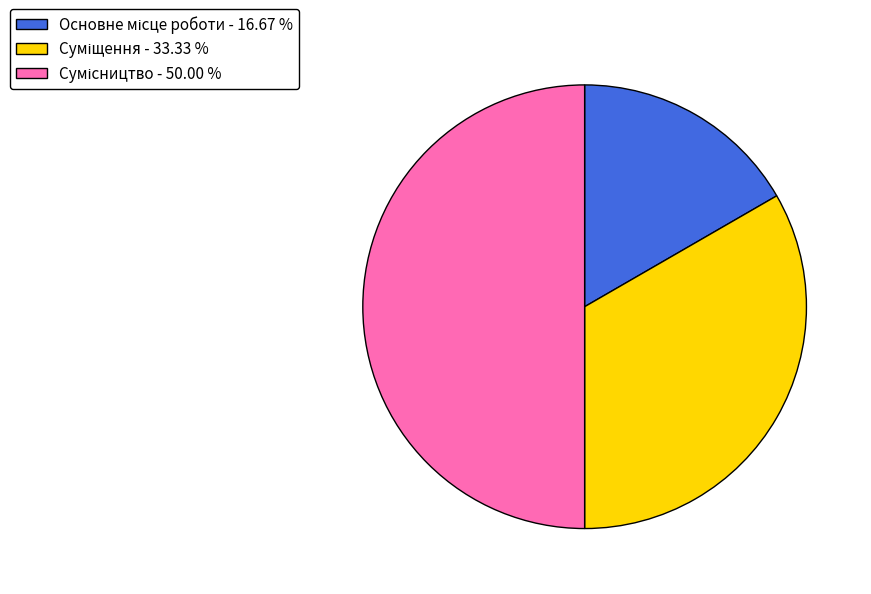

True or false: Суміщення accounts for 33% of the total.

True